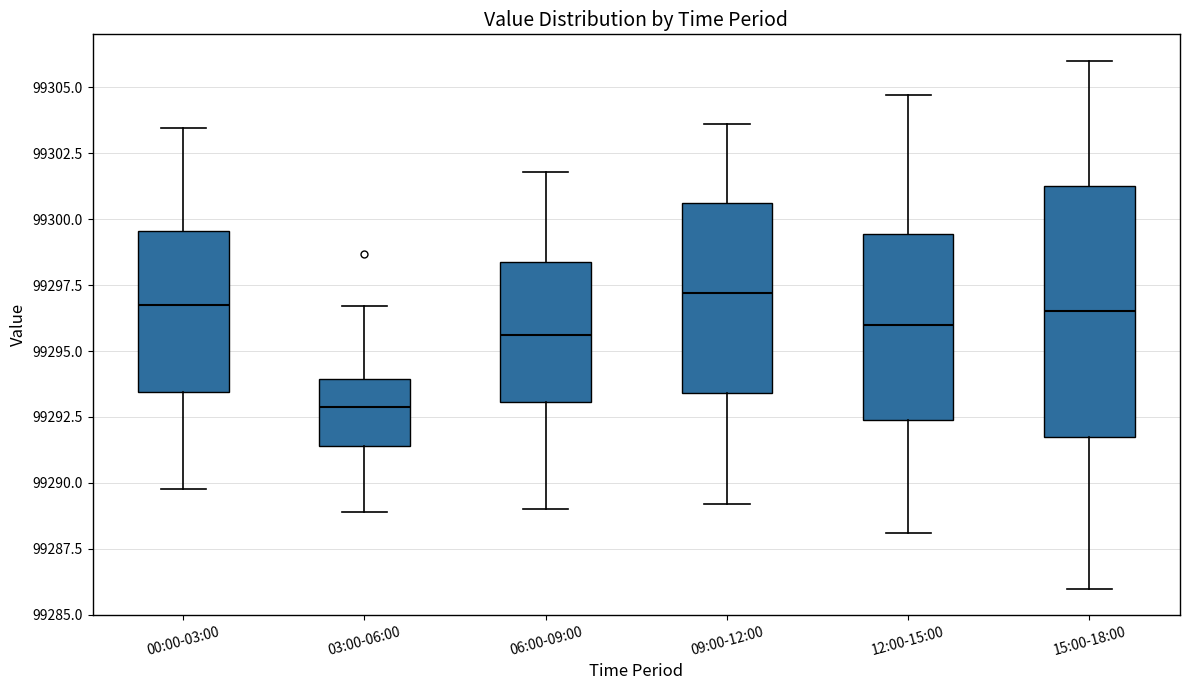

Which box's median line is the lowest?

03:00-06:00